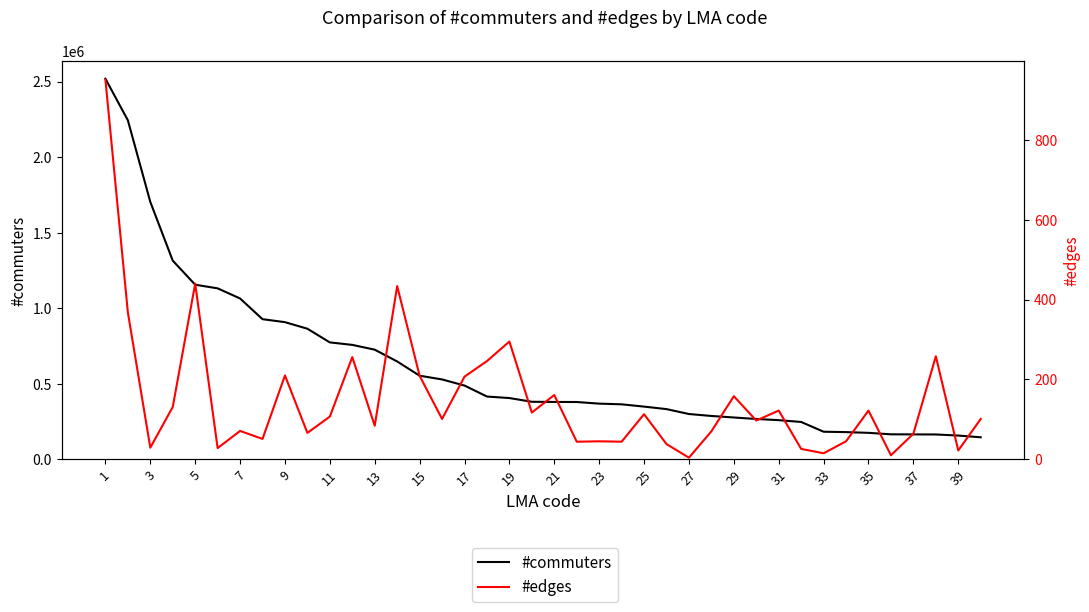

What is the highest value of the #commuters series?

2519073